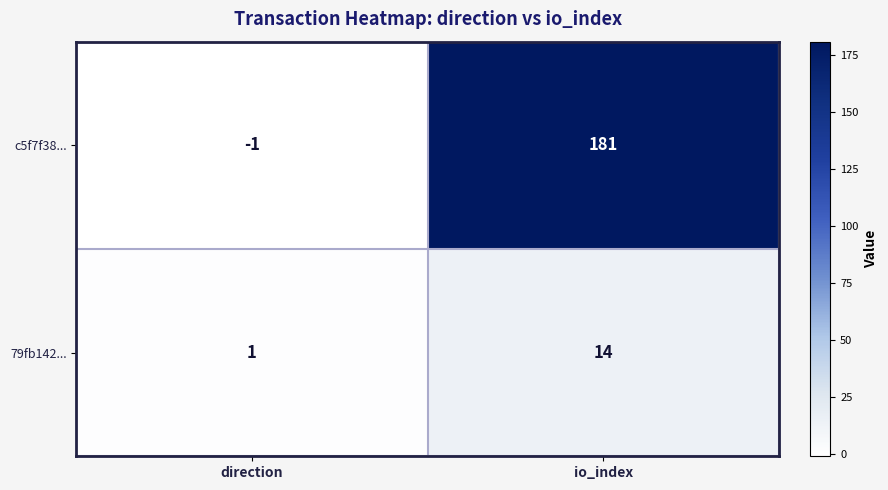

The 79fb142... series shows 14 at io_index. True or false?

True